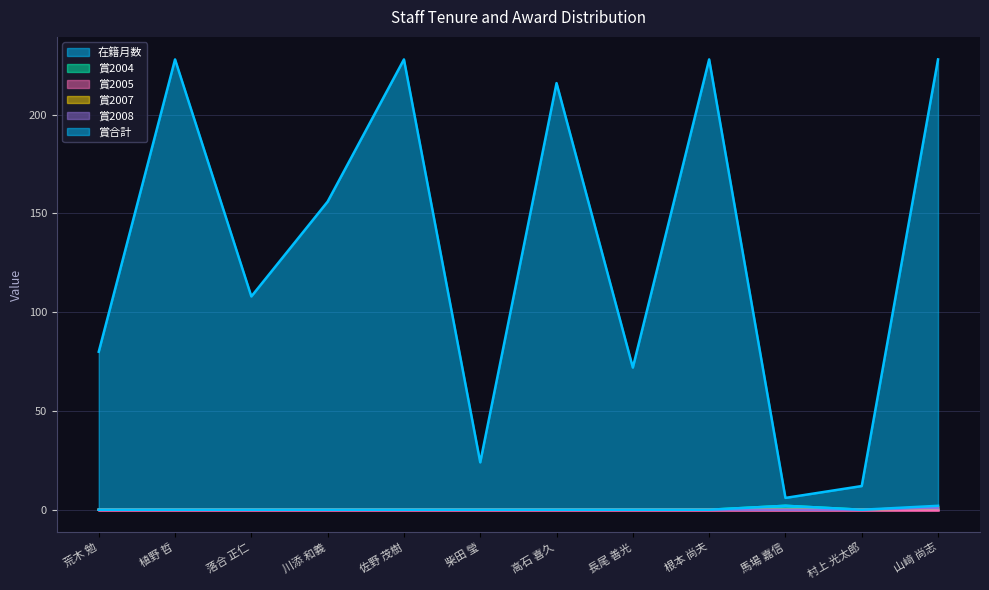

Does the chart have visible grid lines?

Yes